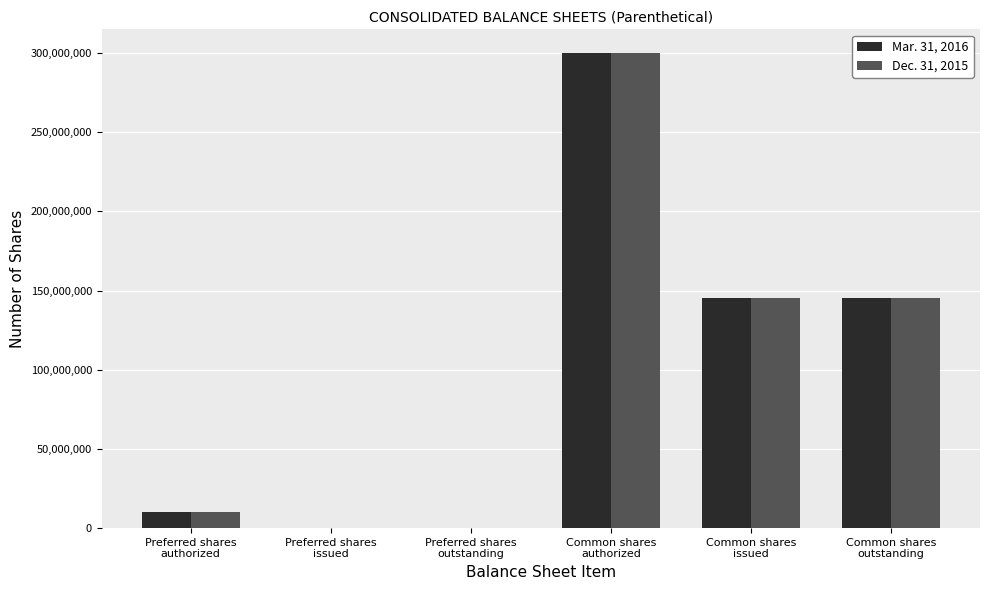

Which label corresponds to the largest value in the chart?

Common shares
authorized